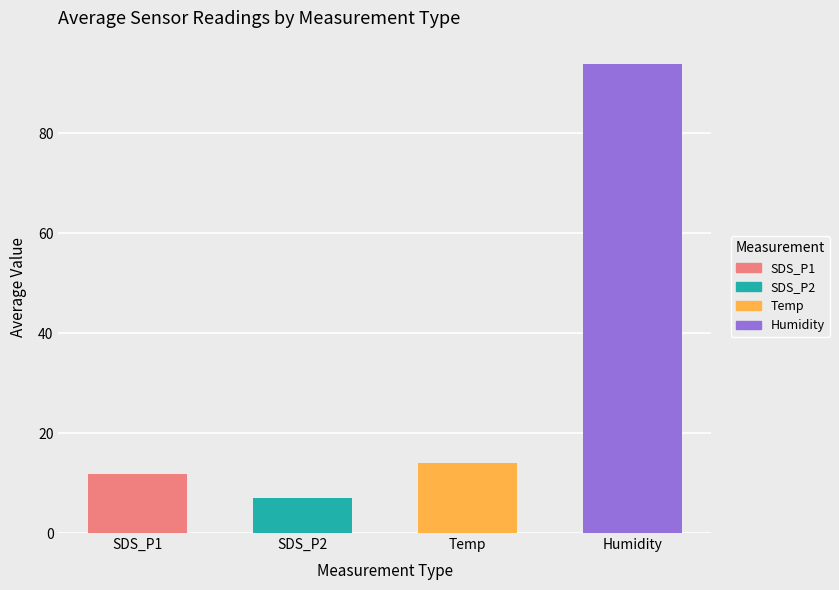

Between Temp and 4, which is larger?

Temp